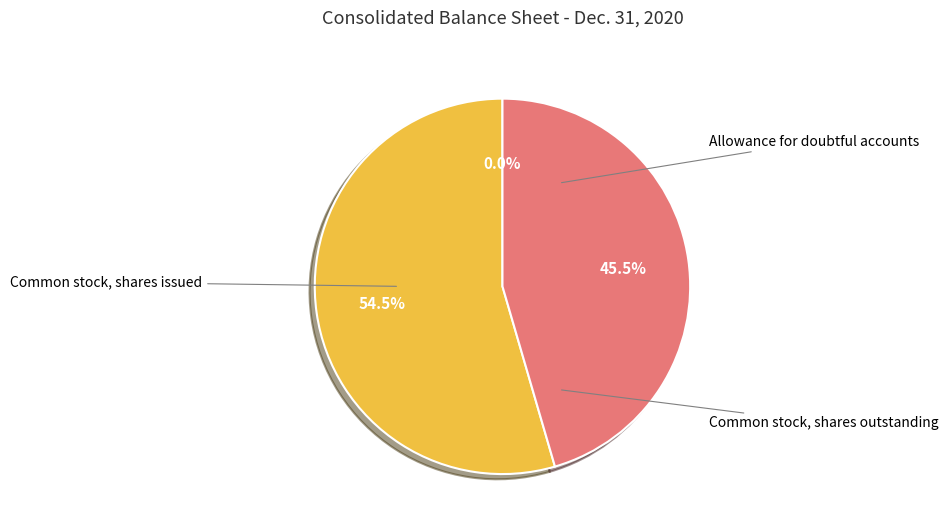

Does any single category account for the majority?

Yes